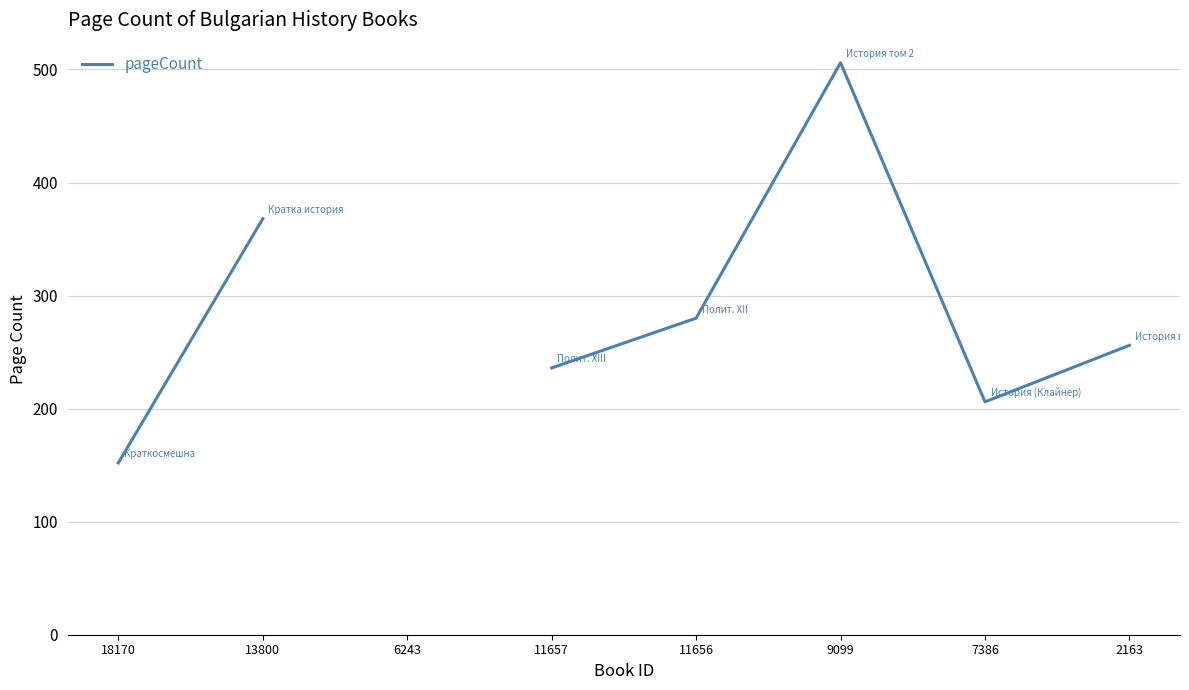

The value at 11656 is 280.0. True or false?

True